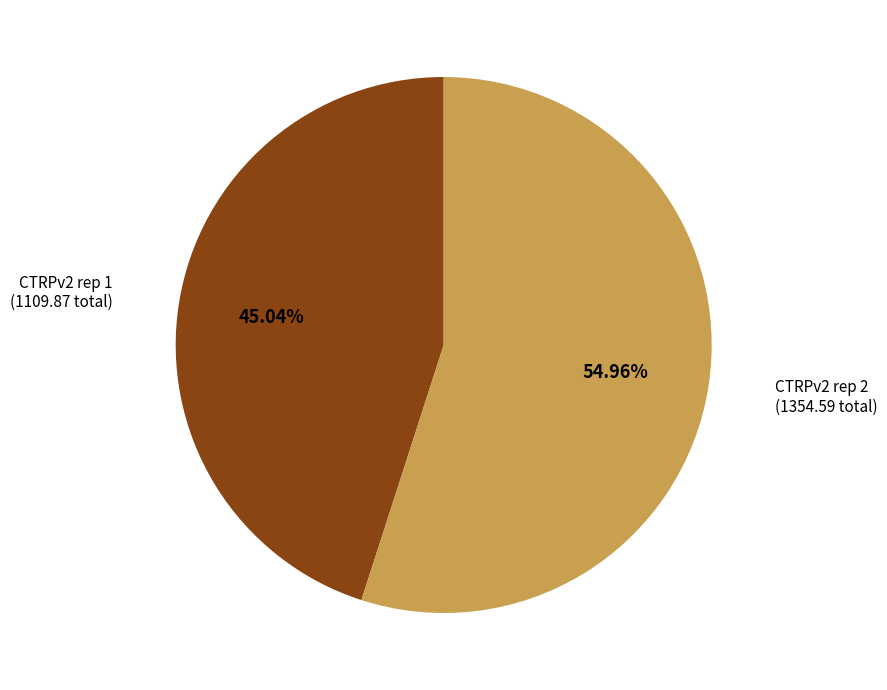

Which has a higher value, CTRPv2 rep 1 or CTRPv2 rep 2?

CTRPv2 rep 2